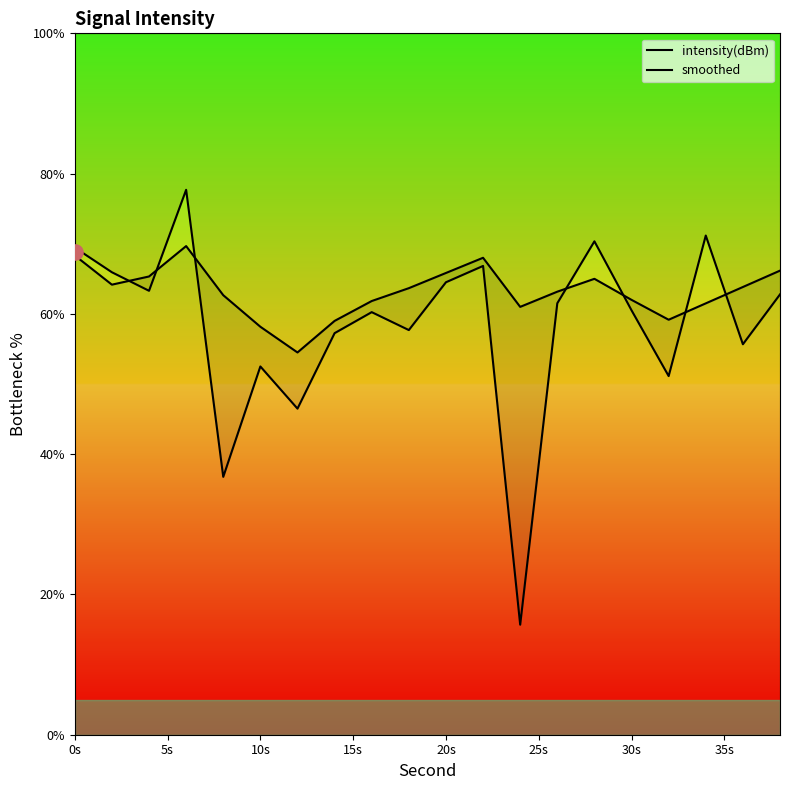

At how many categories does at least one series exceed 30?

20